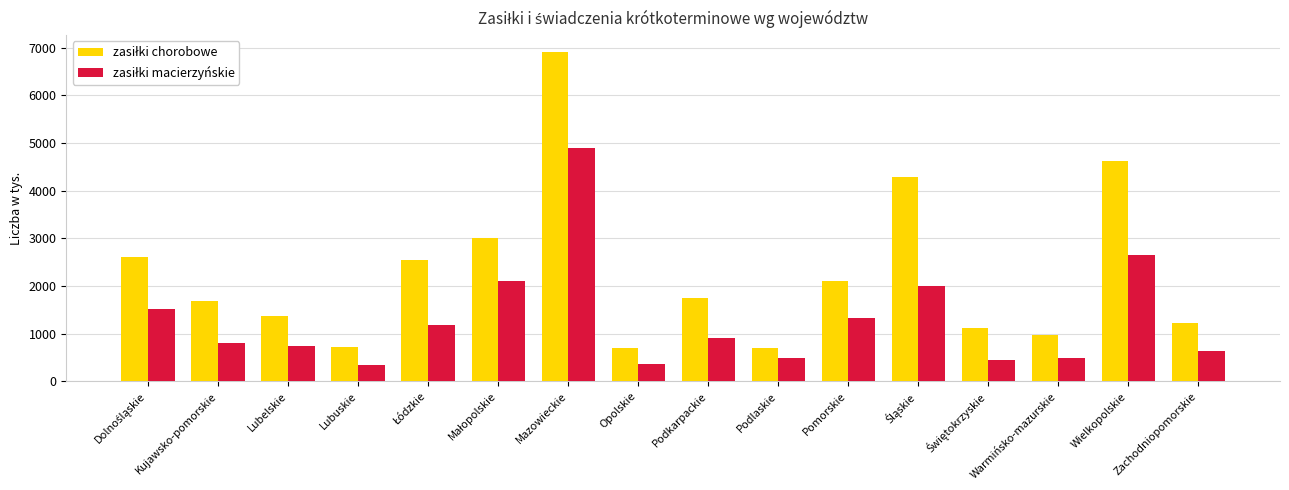

What is the spread (max minus min) of values at Kujawsko-pomorskie?

890.8